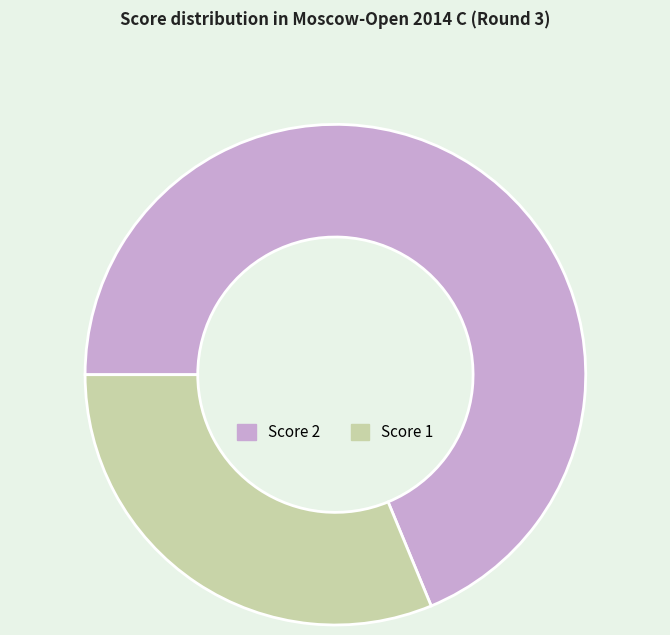

Does Score 2 represent more than half of the total?

Yes